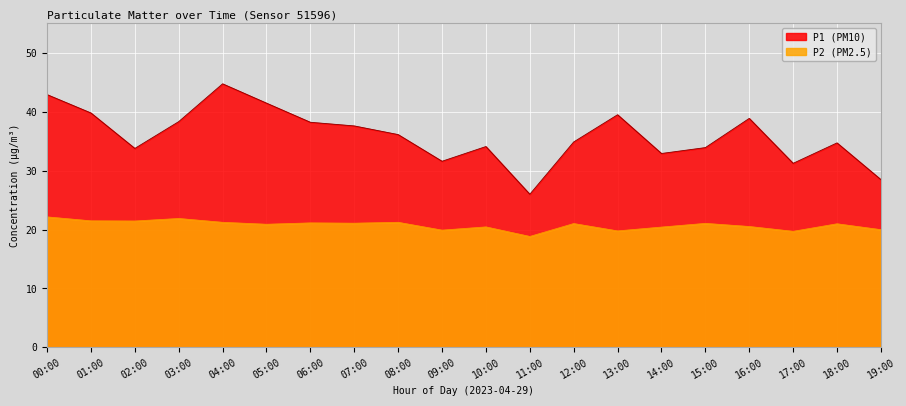

How many distinct data groups are displayed?

2